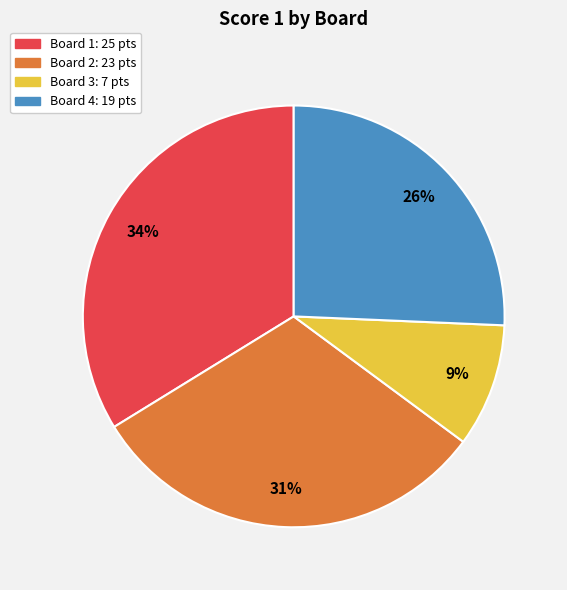

The Board 2 slice represents 31% of the pie. True or false?

True